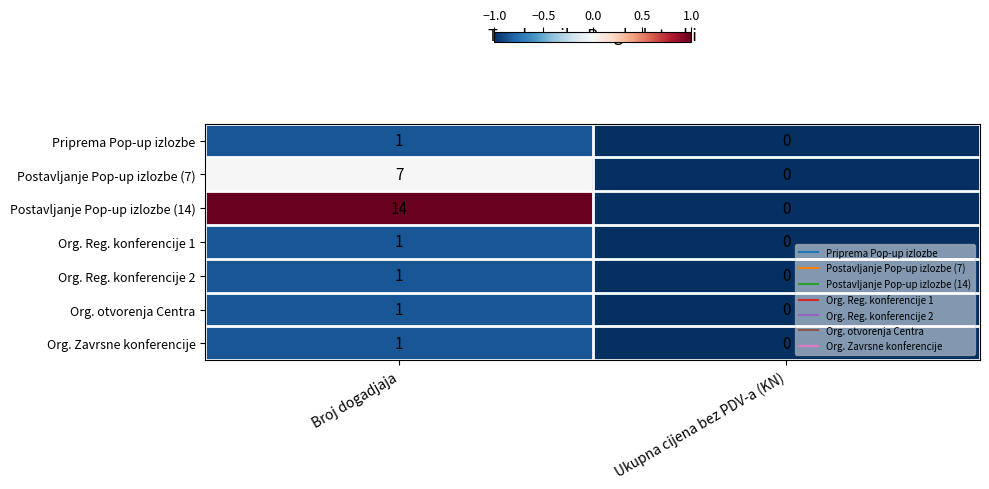

Where is Org. otvorenja Centra nearest to the value 0?

Ukupna cijena bez PDV-a (KN)